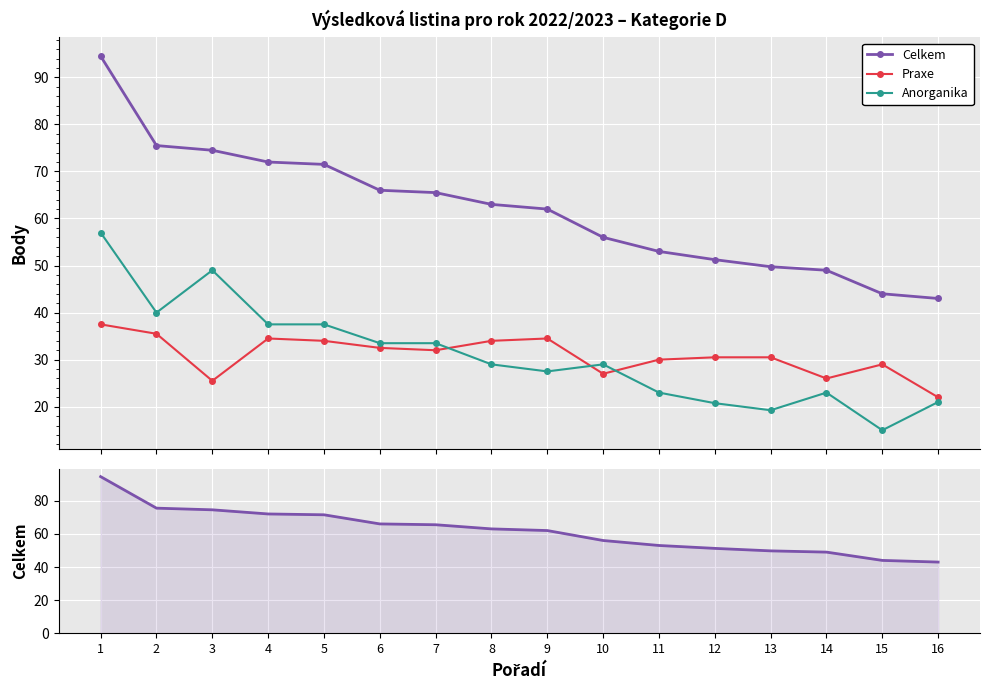

Between 10 and 13, which is larger?

10